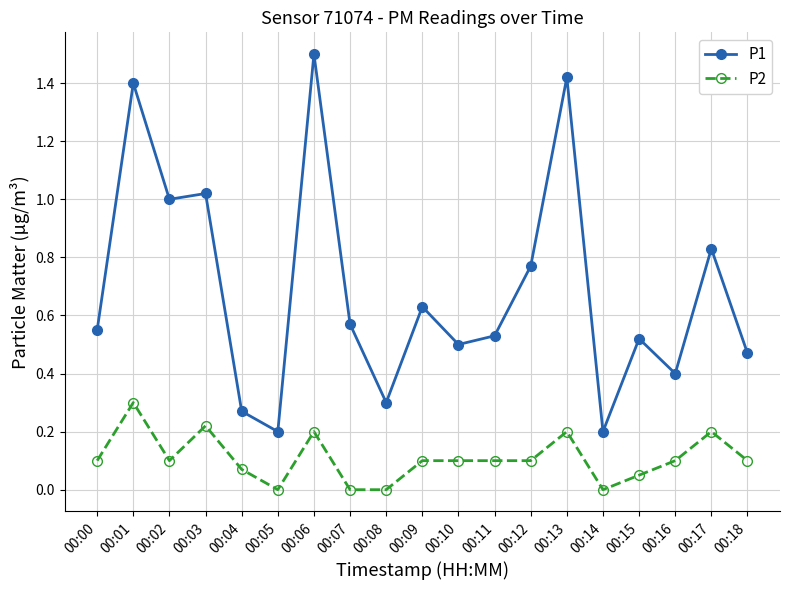

The P2 series shows 0.1 at 00:14. True or false?

False